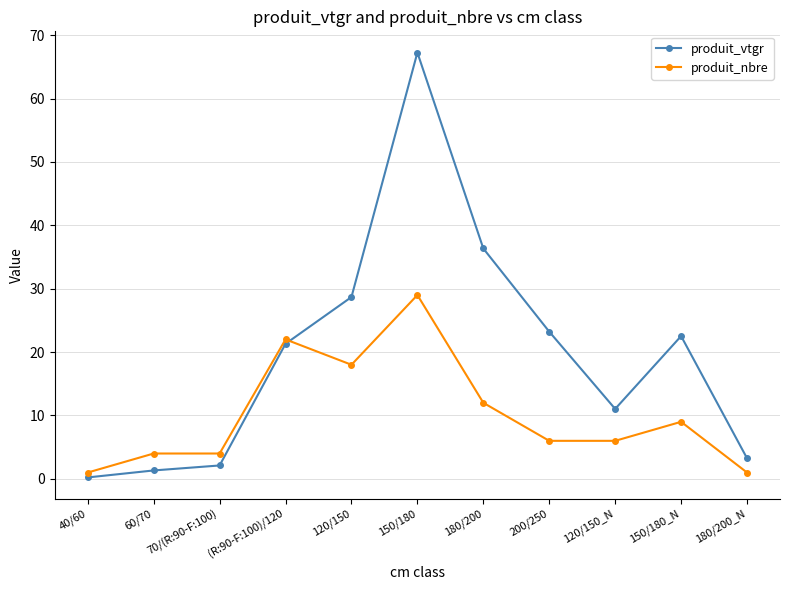

What is the spread (max minus min) of values at 180/200?

24.3